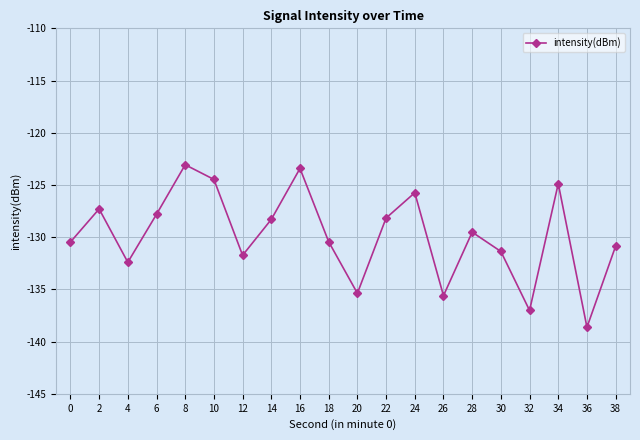

True or false: the data shows -130.4 at 18.

True